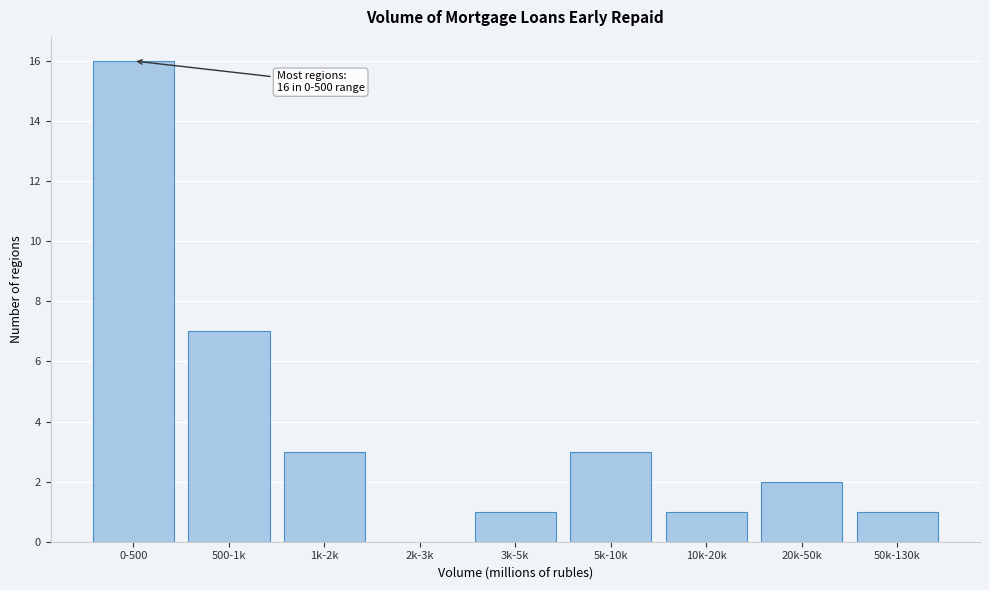

Reading right to left, transcribe all the data shown in this chart.

50k-130k=1	20k-50k=2	10k-20k=1	5k-10k=3	3k-5k=1	2k-3k=0	1k-2k=3	500-1k=7	0-500=16